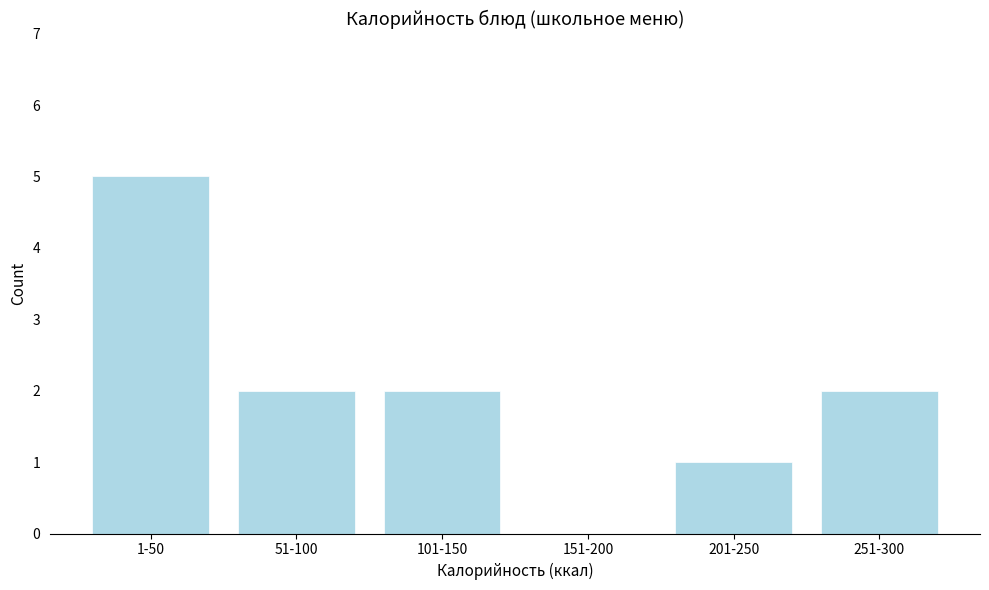

Reading right to left, extract all data points from this chart.

251-300=2	201-250=1	151-200=0	101-150=2	51-100=2	1-50=5